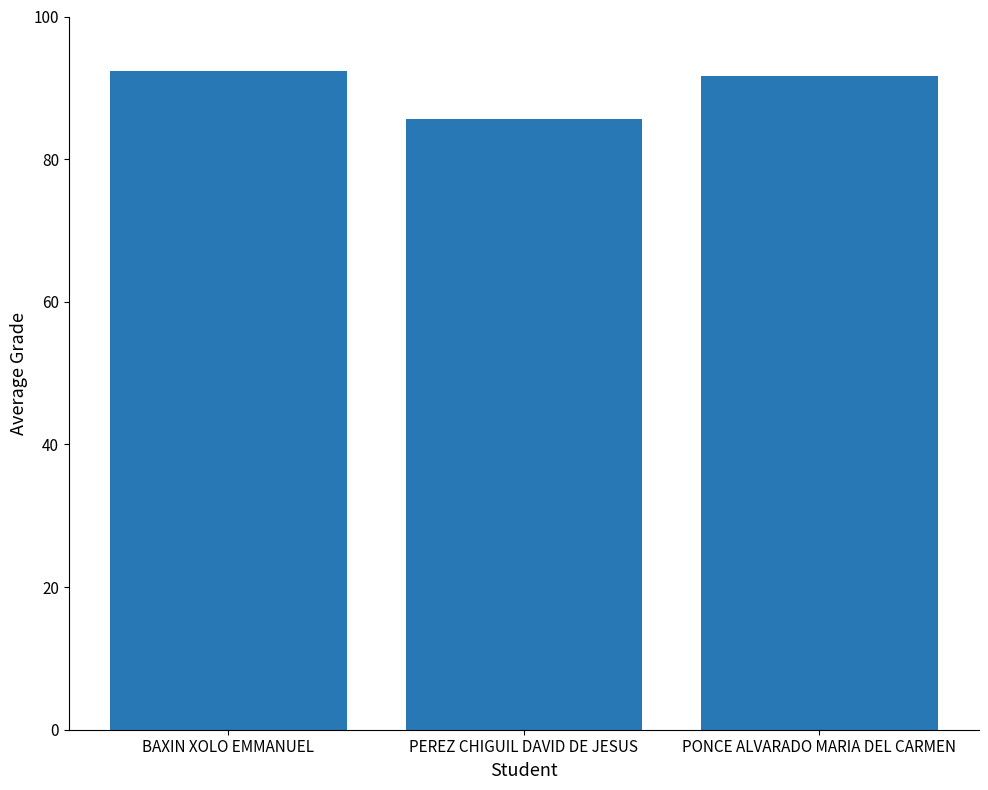

How many bars are there in total?

3